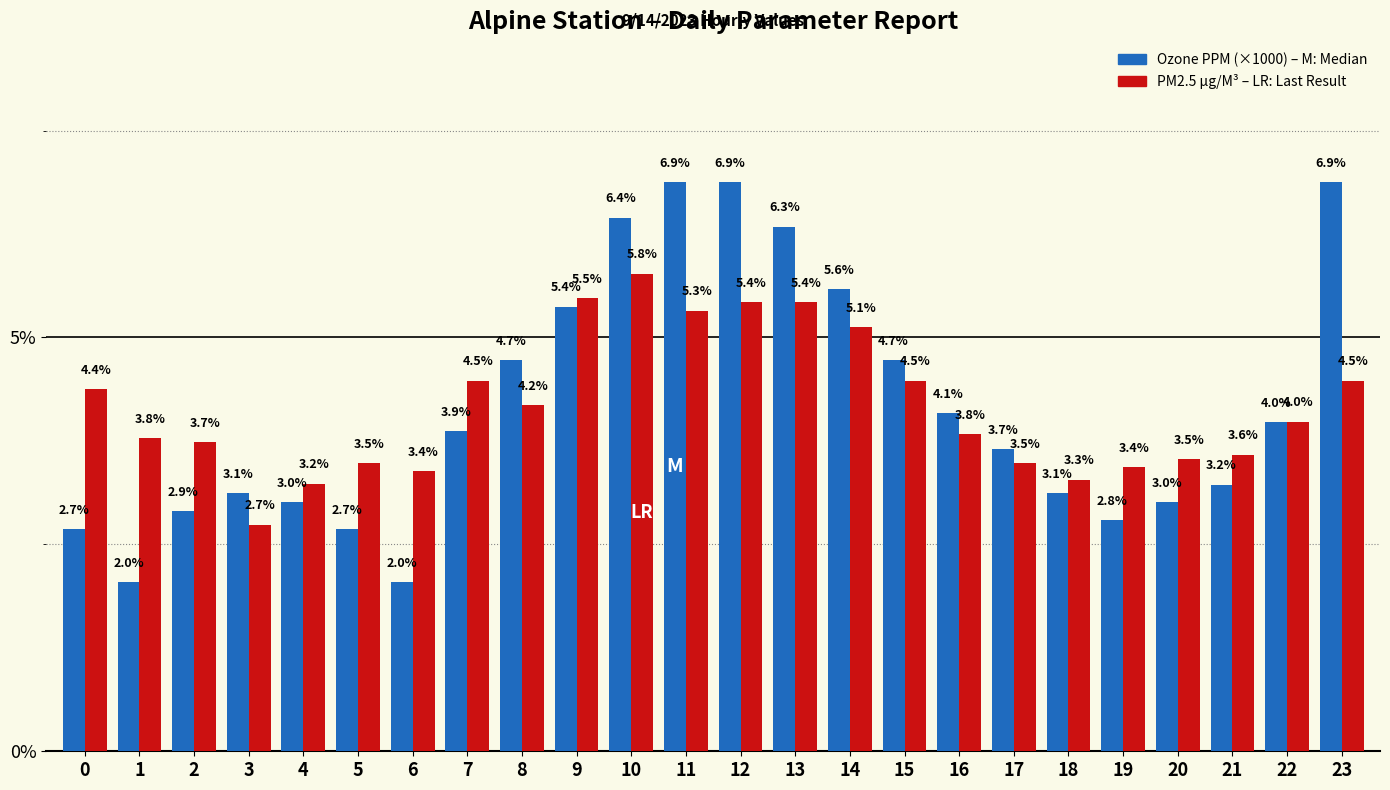

Reading left to right, transcribe all the data shown in this chart.

Ozone PPM (×1000): 0=2.7	1=2.0	2=2.9	3=3.1	4=3.0	5=2.7	6=2.0	7=3.9	8=4.7	9=5.4	10=6.4	11=6.9	12=6.9	13=6.3	14=5.6	15=4.7	16=4.1	17=3.7	18=3.1	19=2.8	20=3.0	21=3.2	22=4.0	23=6.9
PM2.5 µg/M³: 0=4.4	1=3.8	2=3.7	3=2.7	4=3.2	5=3.5	6=3.4	7=4.5	8=4.2	9=5.5	10=5.8	11=5.3	12=5.4	13=5.4	14=5.1	15=4.5	16=3.8	17=3.5	18=3.3	19=3.4	20=3.5	21=3.6	22=4.0	23=4.5